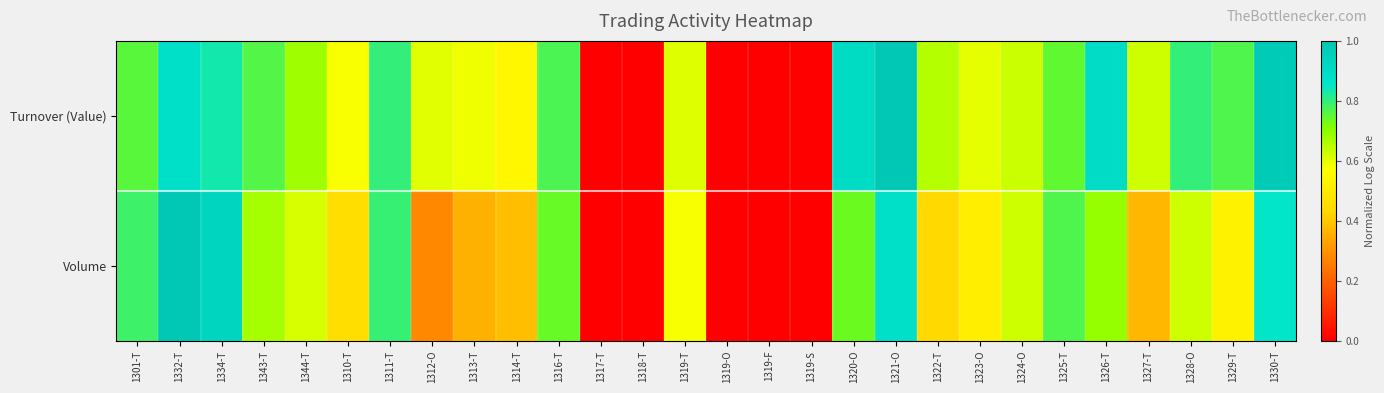

What is the total value across all series at 1310-T?

1.0